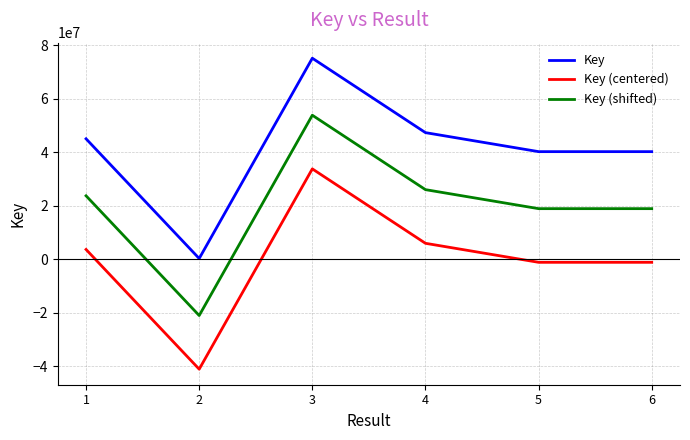

What is the average value of the Key series?

41327674.8